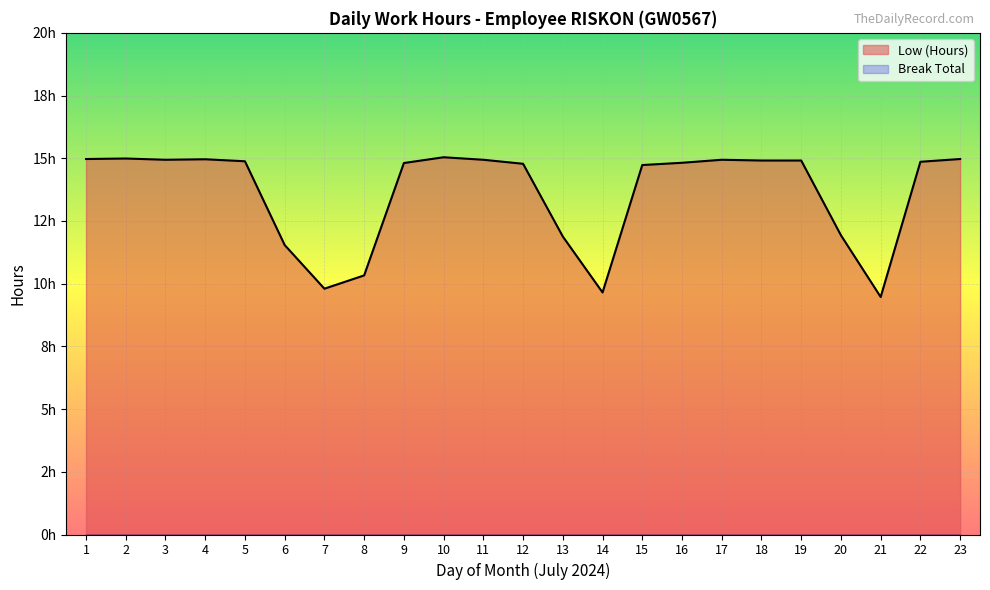

Where is Break Total nearest to the value 0?

1